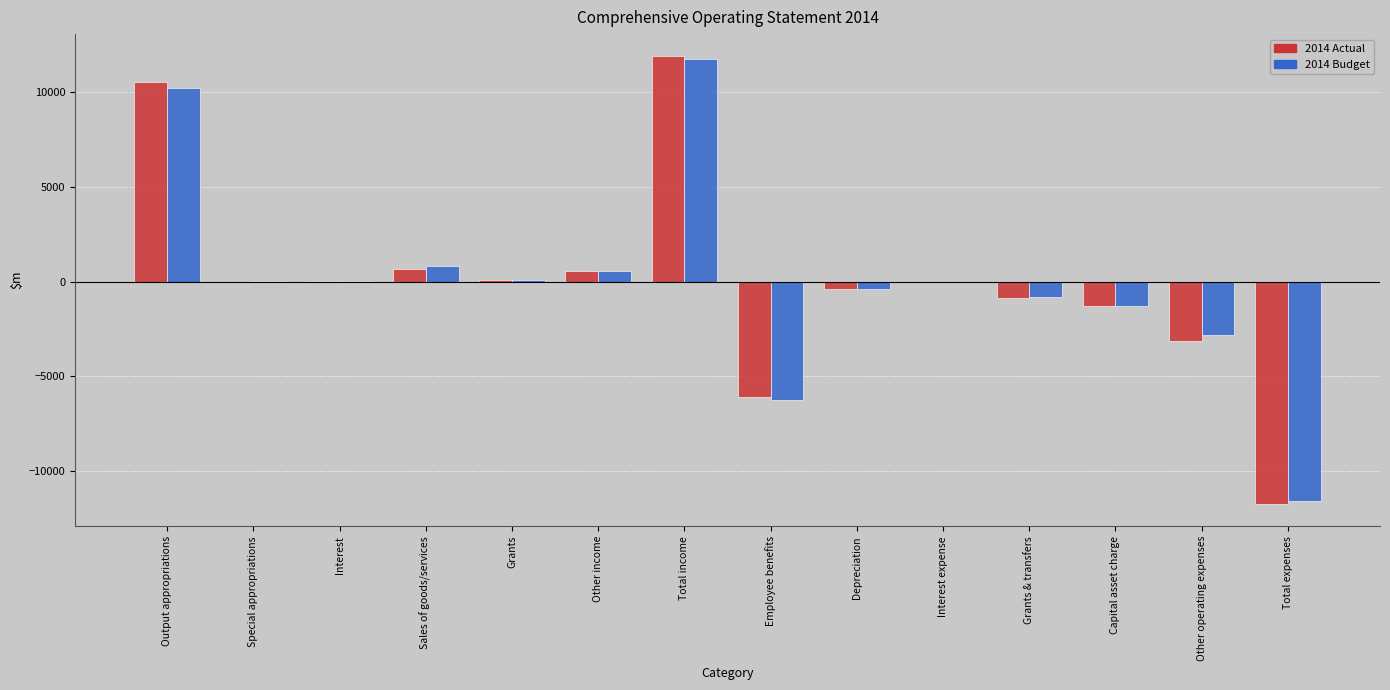

What is the sum of all 2014 Budget values?

349.3